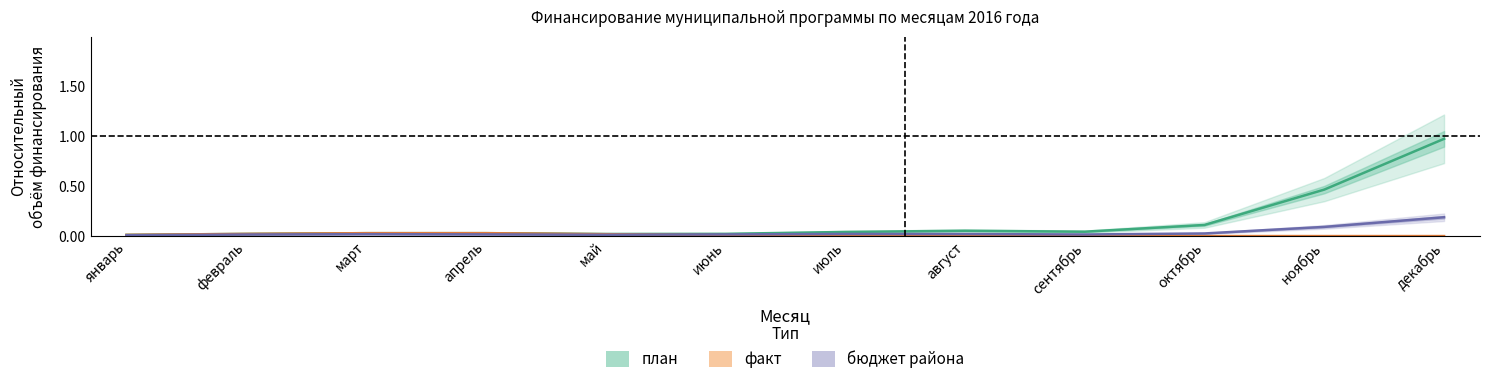

The value of факт at ноябрь is -0.0. True or false?

False